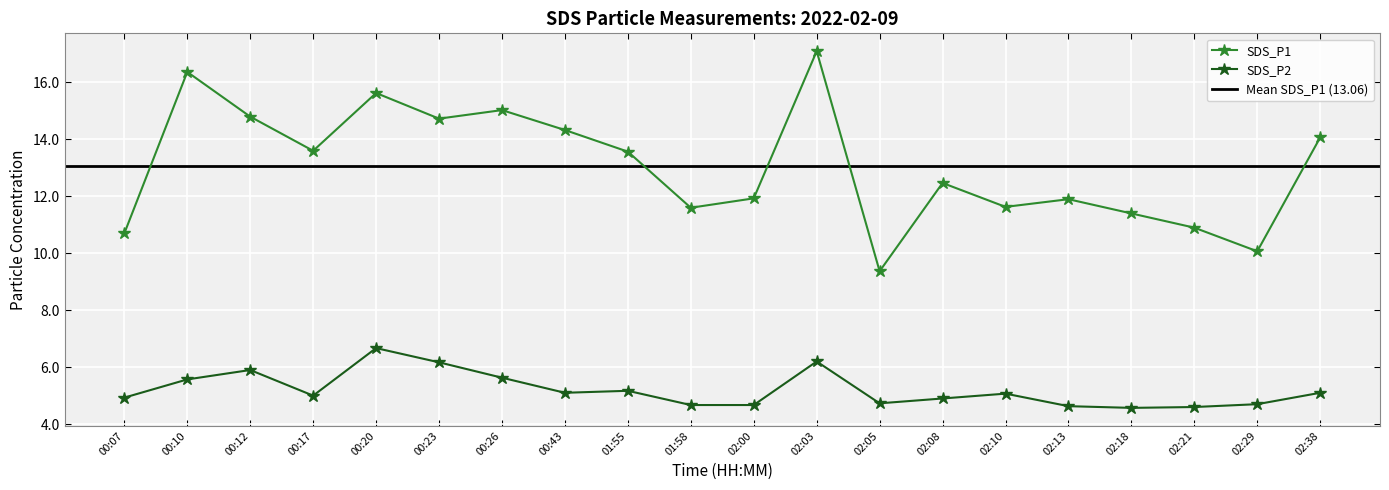

How many values in the SDS_P1 series exceed 13?

10